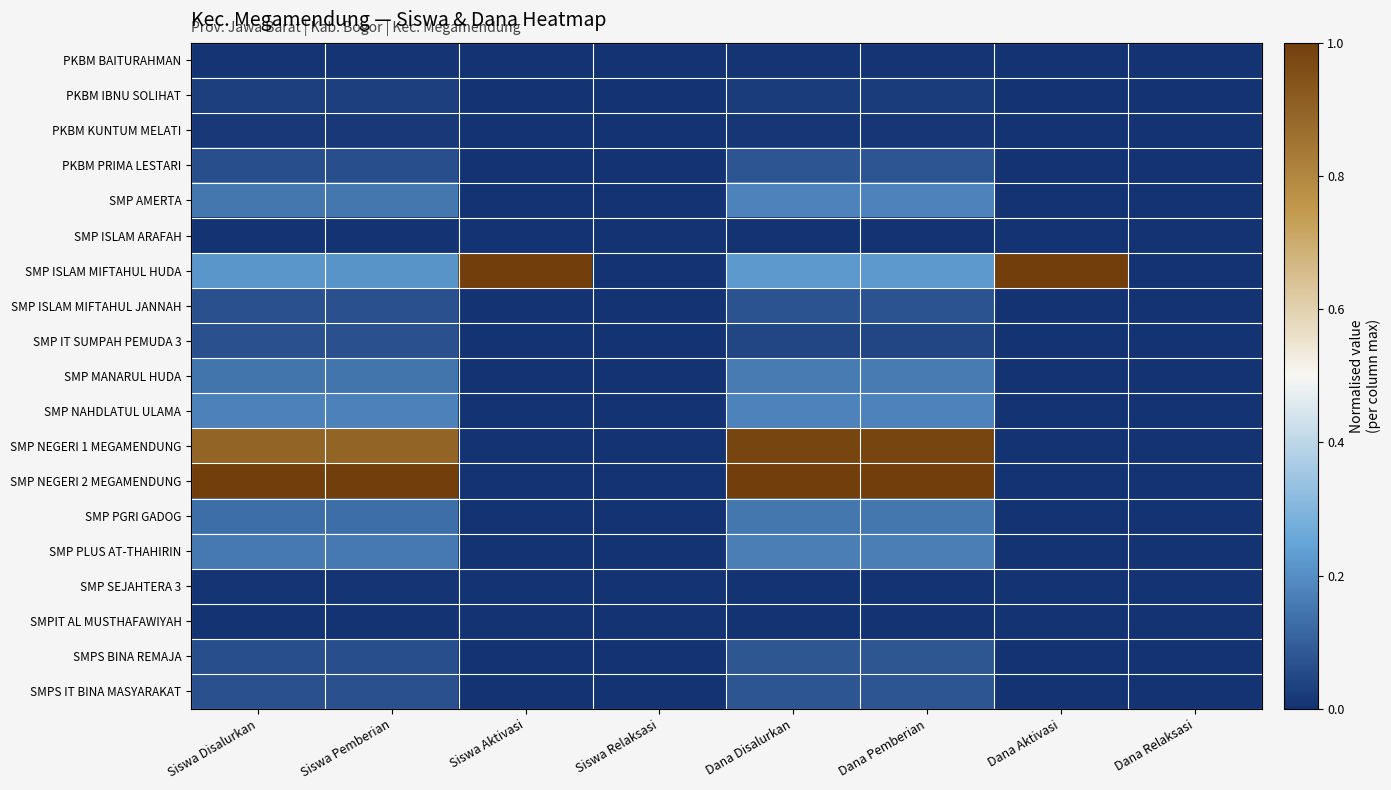

Reading right to left, transcribe all the data shown in this chart.

PKBM BAITURAHMAN: Dana Relaksasi=0.0	Dana Aktivasi=0.0	Dana Pemberian=0.0	Dana Disalurkan=0.0	Siswa Relaksasi=0.0	Siswa Aktivasi=0.0	Siswa Pemberian=0.0	Siswa Disalurkan=0.0
PKBM IBNU SOLIHAT: Dana Relaksasi=0.0	Dana Aktivasi=0.0	Dana Pemberian=0.0	Dana Disalurkan=0.0	Siswa Relaksasi=0.0	Siswa Aktivasi=0.0	Siswa Pemberian=0.0	Siswa Disalurkan=0.0
PKBM KUNTUM MELATI: Dana Relaksasi=0.0	Dana Aktivasi=0.0	Dana Pemberian=0.0	Dana Disalurkan=0.0	Siswa Relaksasi=0.0	Siswa Aktivasi=0.0	Siswa Pemberian=0.0	Siswa Disalurkan=0.0
PKBM PRIMA LESTARI: Dana Relaksasi=0.0	Dana Aktivasi=0.0	Dana Pemberian=0.1	Dana Disalurkan=0.1	Siswa Relaksasi=0.0	Siswa Aktivasi=0.0	Siswa Pemberian=0.1	Siswa Disalurkan=0.1
SMP AMERTA: Dana Relaksasi=0.0	Dana Aktivasi=0.0	Dana Pemberian=0.2	Dana Disalurkan=0.2	Siswa Relaksasi=0.0	Siswa Aktivasi=0.0	Siswa Pemberian=0.2	Siswa Disalurkan=0.2
SMP ISLAM ARAFAH: Dana Relaksasi=0.0	Dana Aktivasi=0.0	Dana Pemberian=0.0	Dana Disalurkan=0.0	Siswa Relaksasi=0.0	Siswa Aktivasi=0.0	Siswa Pemberian=0.0	Siswa Disalurkan=0.0
SMP ISLAM MIFTAHUL HUDA: Dana Relaksasi=0.0	Dana Aktivasi=1.0	Dana Pemberian=0.2	Dana Disalurkan=0.2	Siswa Relaksasi=0.0	Siswa Aktivasi=1.0	Siswa Pemberian=0.2	Siswa Disalurkan=0.2
SMP ISLAM MIFTAHUL JANNAH: Dana Relaksasi=0.0	Dana Aktivasi=0.0	Dana Pemberian=0.1	Dana Disalurkan=0.1	Siswa Relaksasi=0.0	Siswa Aktivasi=0.0	Siswa Pemberian=0.1	Siswa Disalurkan=0.1
SMP IT SUMPAH PEMUDA 3: Dana Relaksasi=0.0	Dana Aktivasi=0.0	Dana Pemberian=0.0	Dana Disalurkan=0.0	Siswa Relaksasi=0.0	Siswa Aktivasi=0.0	Siswa Pemberian=0.1	Siswa Disalurkan=0.1
SMP MANARUL HUDA: Dana Relaksasi=0.0	Dana Aktivasi=0.0	Dana Pemberian=0.2	Dana Disalurkan=0.2	Siswa Relaksasi=0.0	Siswa Aktivasi=0.0	Siswa Pemberian=0.1	Siswa Disalurkan=0.1
SMP NAHDLATUL ULAMA: Dana Relaksasi=0.0	Dana Aktivasi=0.0	Dana Pemberian=0.2	Dana Disalurkan=0.2	Siswa Relaksasi=0.0	Siswa Aktivasi=0.0	Siswa Pemberian=0.2	Siswa Disalurkan=0.2
SMP NEGERI 1 MEGAMENDUNG: Dana Relaksasi=0.0	Dana Aktivasi=0.0	Dana Pemberian=1.0	Dana Disalurkan=1.0	Siswa Relaksasi=0.0	Siswa Aktivasi=0.0	Siswa Pemberian=0.9	Siswa Disalurkan=0.9
SMP NEGERI 2 MEGAMENDUNG: Dana Relaksasi=0.0	Dana Aktivasi=0.0	Dana Pemberian=1.0	Dana Disalurkan=1.0	Siswa Relaksasi=0.0	Siswa Aktivasi=0.0	Siswa Pemberian=1.0	Siswa Disalurkan=1.0
SMP PGRI GADOG: Dana Relaksasi=0.0	Dana Aktivasi=0.0	Dana Pemberian=0.1	Dana Disalurkan=0.1	Siswa Relaksasi=0.0	Siswa Aktivasi=0.0	Siswa Pemberian=0.1	Siswa Disalurkan=0.1
SMP PLUS AT-THAHIRIN: Dana Relaksasi=0.0	Dana Aktivasi=0.0	Dana Pemberian=0.2	Dana Disalurkan=0.2	Siswa Relaksasi=0.0	Siswa Aktivasi=0.0	Siswa Pemberian=0.2	Siswa Disalurkan=0.2
SMP SEJAHTERA 3: Dana Relaksasi=0.0	Dana Aktivasi=0.0	Dana Pemberian=0.0	Dana Disalurkan=0.0	Siswa Relaksasi=0.0	Siswa Aktivasi=0.0	Siswa Pemberian=0.0	Siswa Disalurkan=0.0
SMPIT AL MUSTHAFAWIYAH: Dana Relaksasi=0.0	Dana Aktivasi=0.0	Dana Pemberian=0.0	Dana Disalurkan=0.0	Siswa Relaksasi=0.0	Siswa Aktivasi=0.0	Siswa Pemberian=0.0	Siswa Disalurkan=0.0
SMPS BINA REMAJA: Dana Relaksasi=0.0	Dana Aktivasi=0.0	Dana Pemberian=0.1	Dana Disalurkan=0.1	Siswa Relaksasi=0.0	Siswa Aktivasi=0.0	Siswa Pemberian=0.1	Siswa Disalurkan=0.1
SMPS IT BINA MASYARAKAT: Dana Relaksasi=0.0	Dana Aktivasi=0.0	Dana Pemberian=0.1	Dana Disalurkan=0.1	Siswa Relaksasi=0.0	Siswa Aktivasi=0.0	Siswa Pemberian=0.1	Siswa Disalurkan=0.1